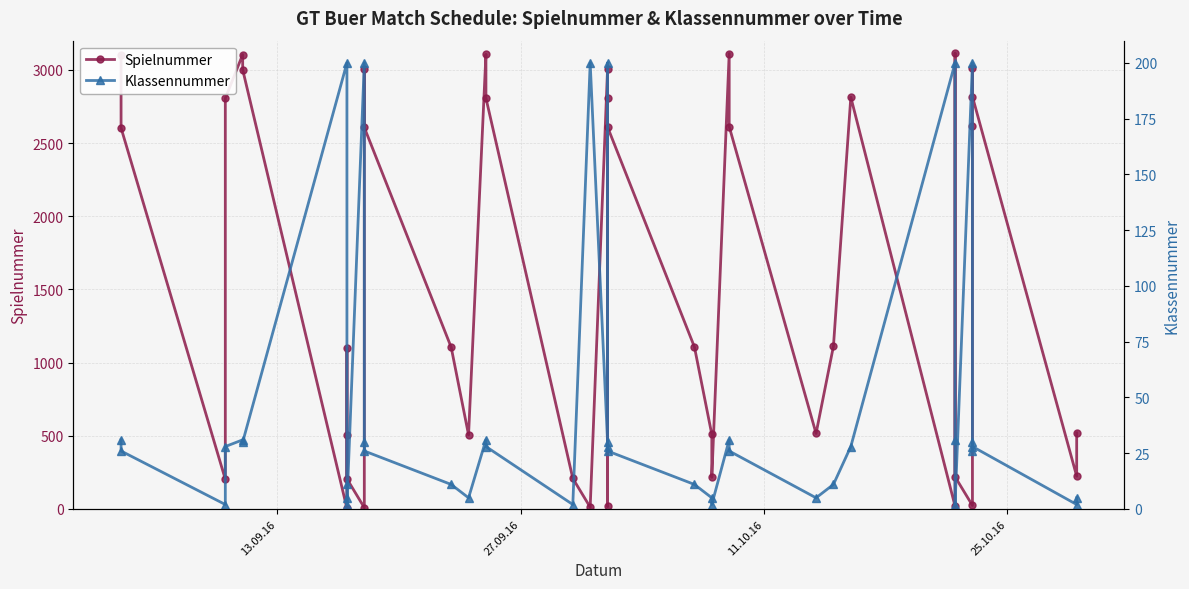

How many categories are shown in the chart?

40